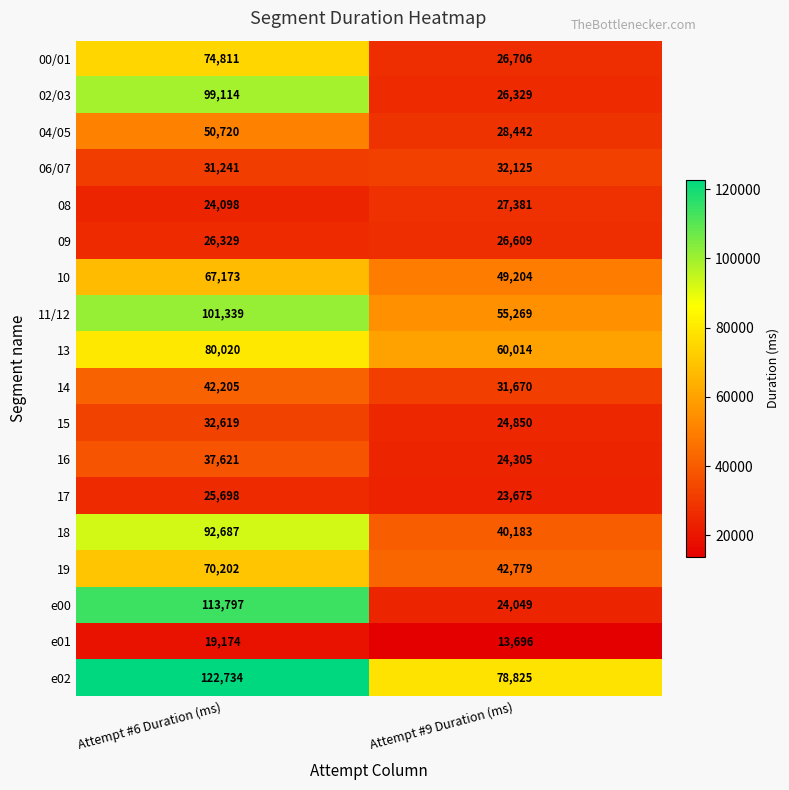

The 15 series shows 7806 at Attempt #9 Duration (ms). True or false?

False